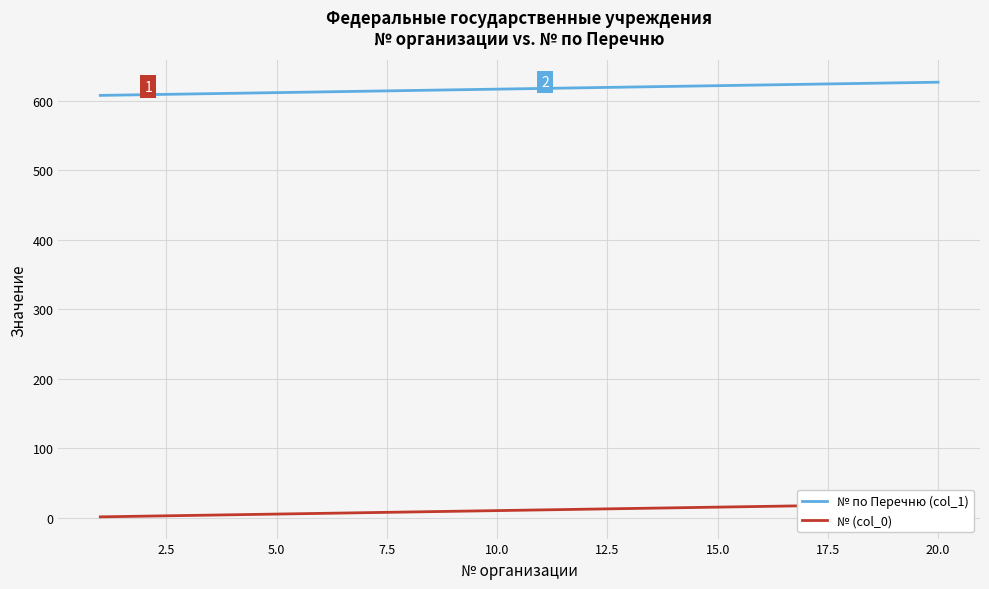

The № по Перечню (col_1) series shows 365 at 15.0. True or false?

False